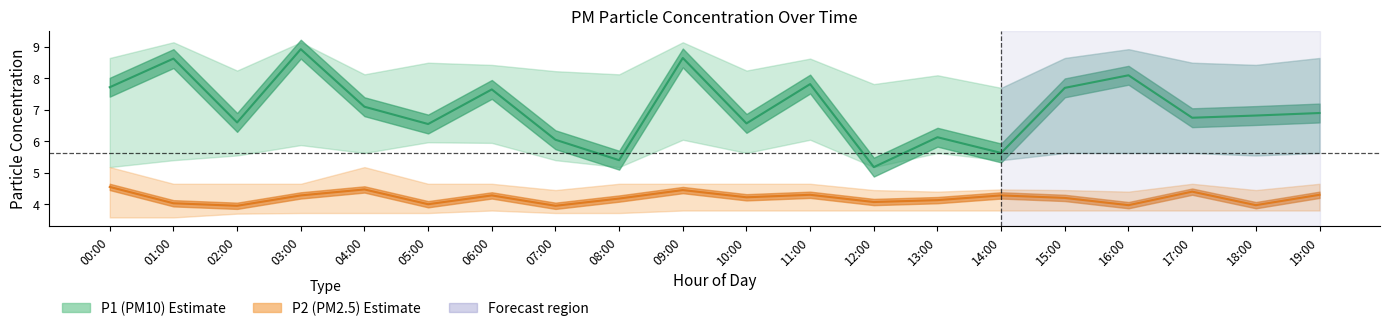

What is the maximum value shown in the chart?

8.9